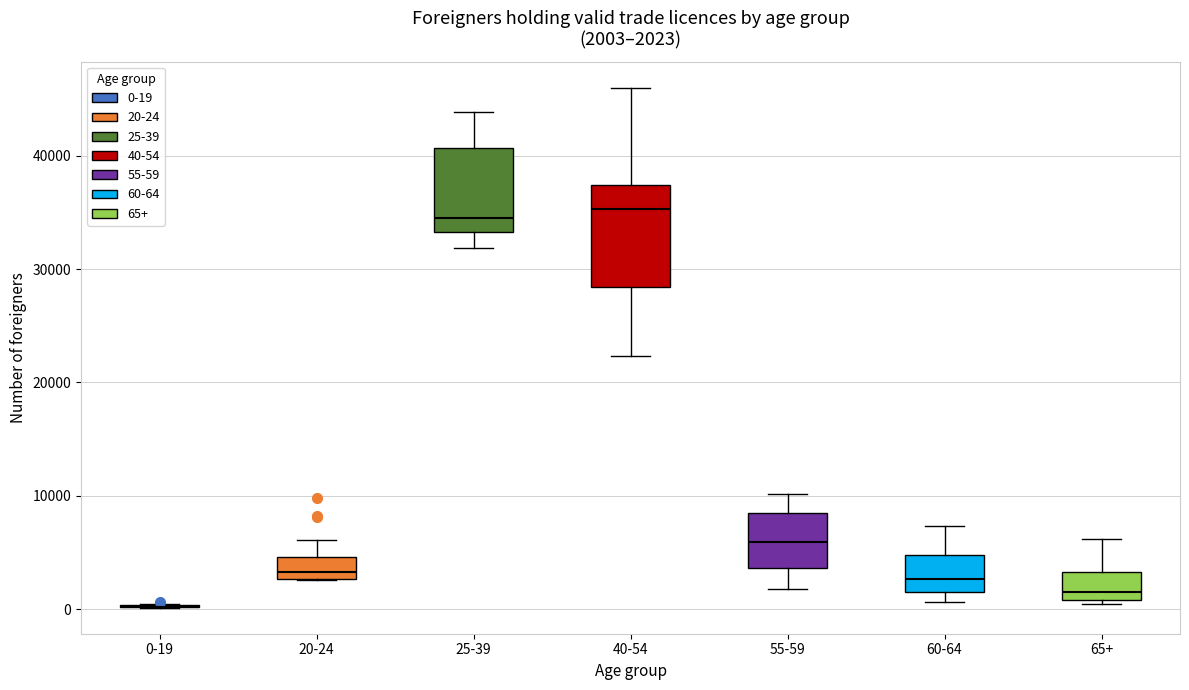

Comparing the boxes themselves (not the whiskers), which one is the tallest?

40-54